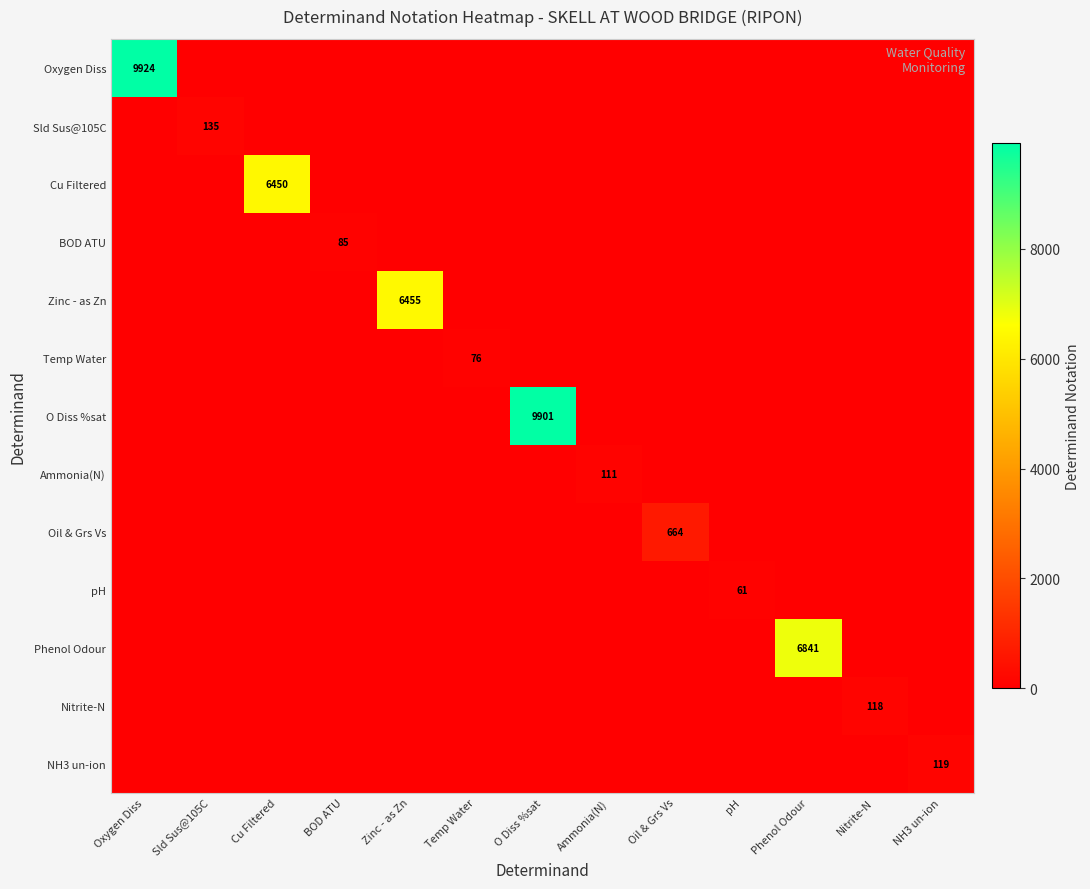

What is the total value across all series at Phenol Odour?

6841